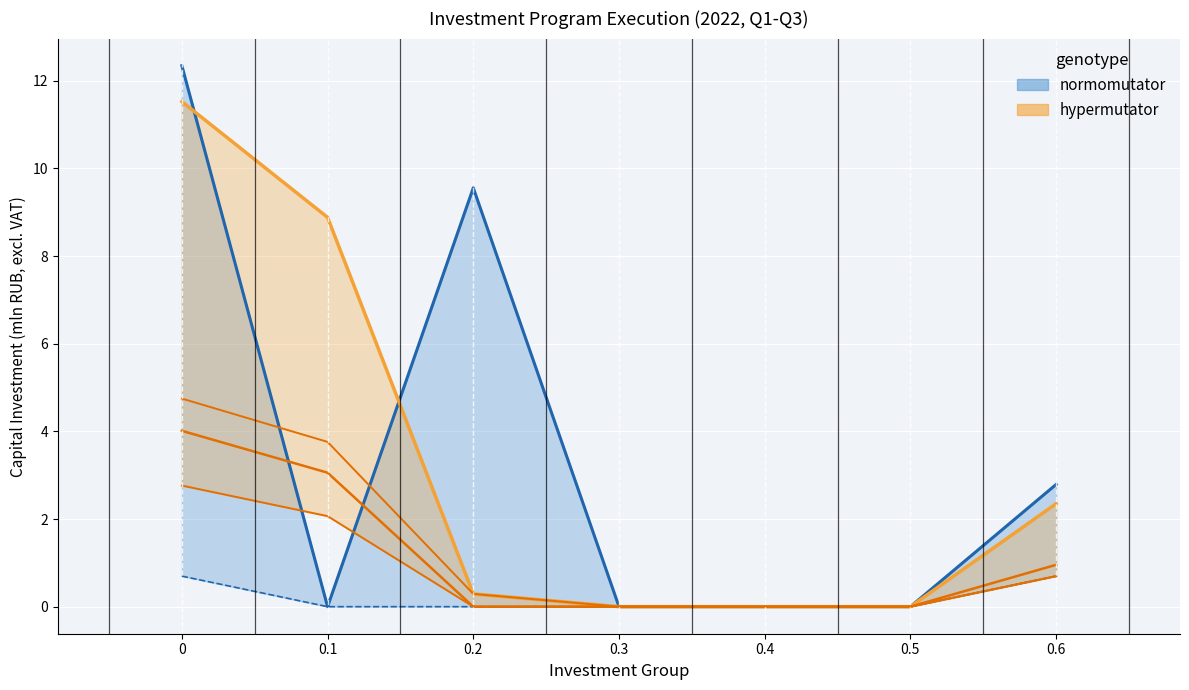

Reading left to right, extract all data points from this chart.

Plan Total: 0=12.3	0.1=0.0	0.2=9.6	0.3=0.0	0.4=0.0	0.5=0.0	0.6=2.8
Fact Total: 0=11.5	0.1=8.9	0.2=0.3	0.3=0.0	0.4=0.0	0.5=0.0	0.6=2.4